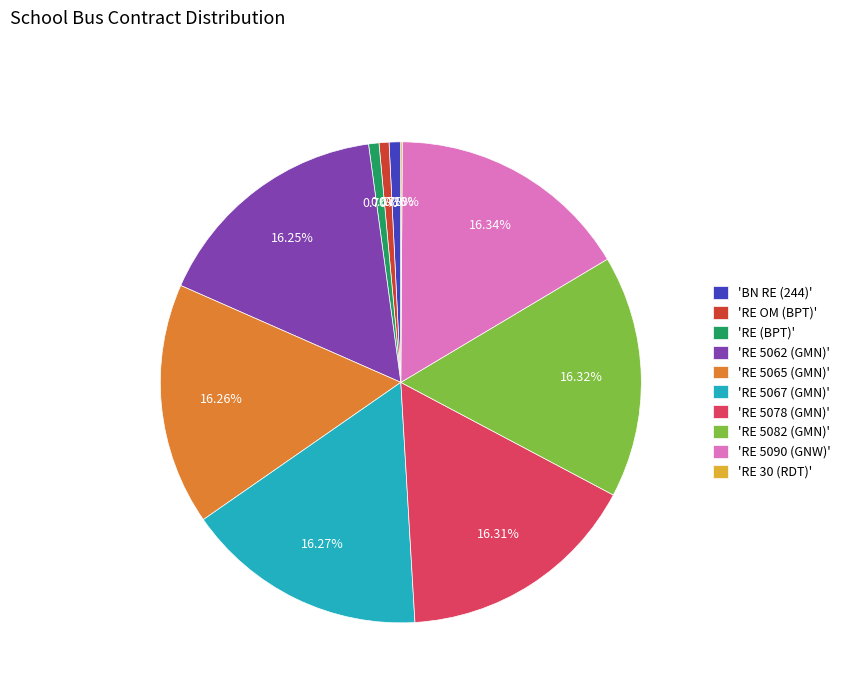

Do 'RE (BPT)' and 'RE 5078 (GMN)' together represent more than half of the pie?

No